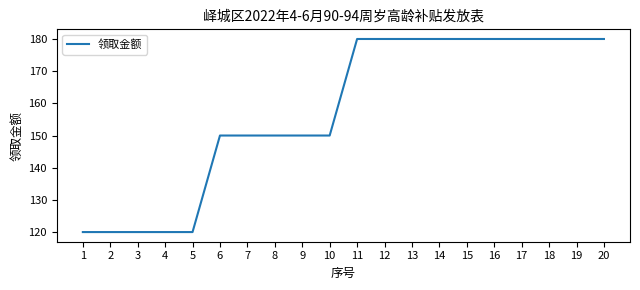

What is the maximum value shown in the chart?

180